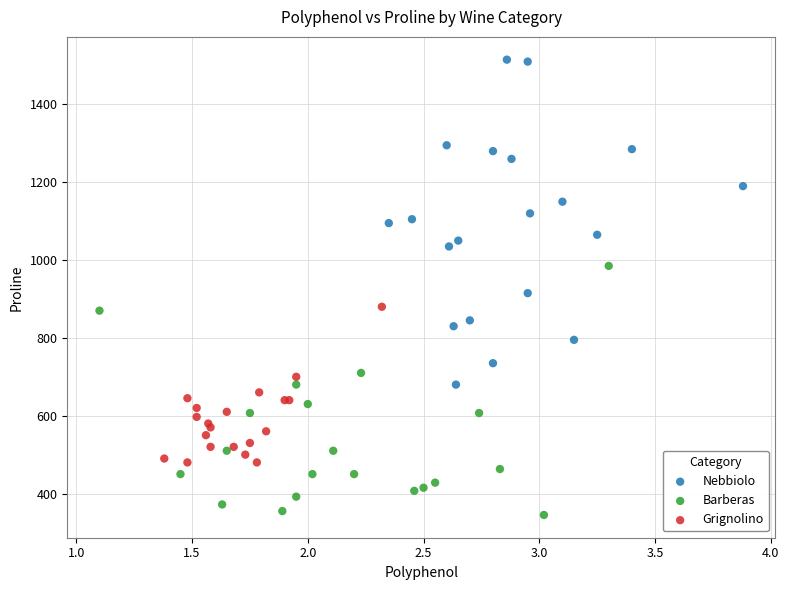

Which series has the widest spread of Y values?

Nebbiolo